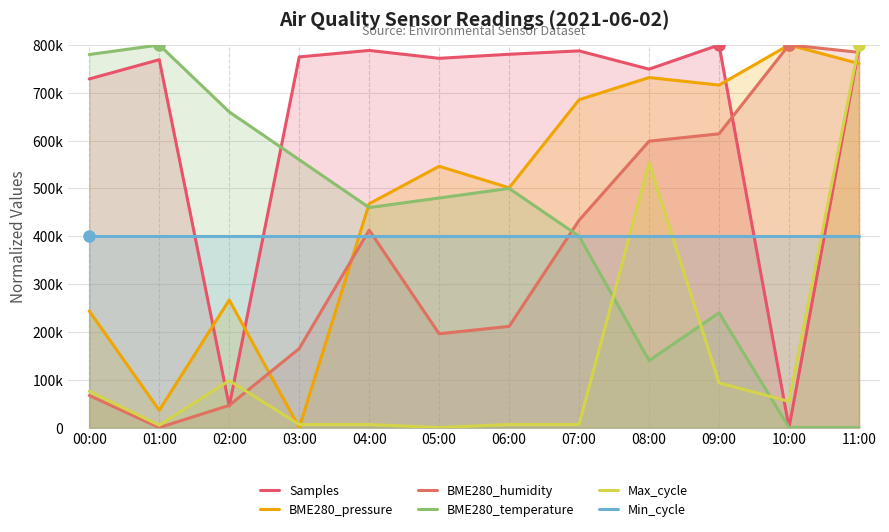

What is the difference between the Samples values at 00:00 and 02:00?

683684.7